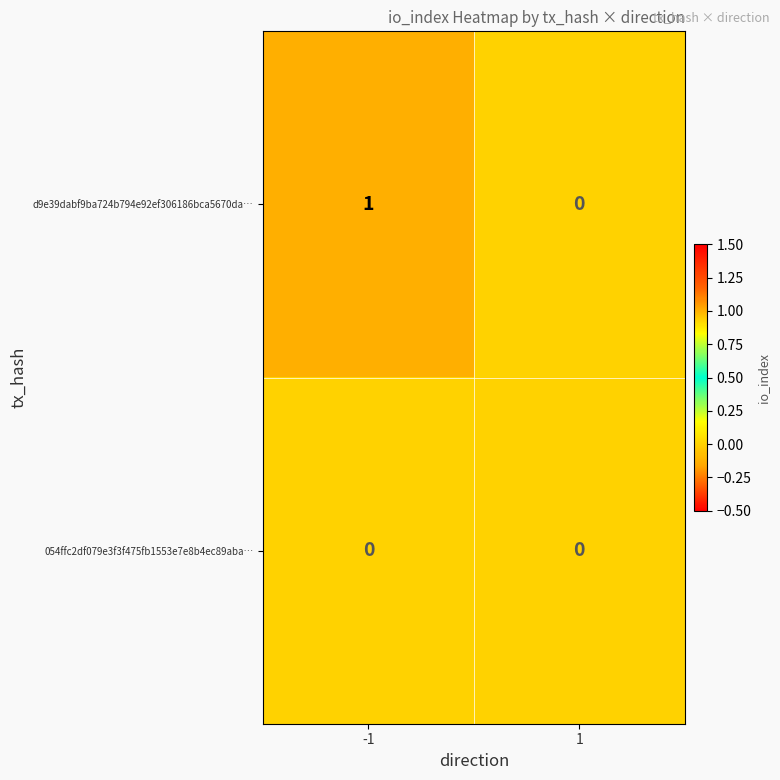

Rank the series by their maximum value, from highest to lowest.

d9e39dabf9ba724b794e92ef306186bca5670da…, 054ffc2df079e3f3f475fb1553e7e8b4ec89aba…